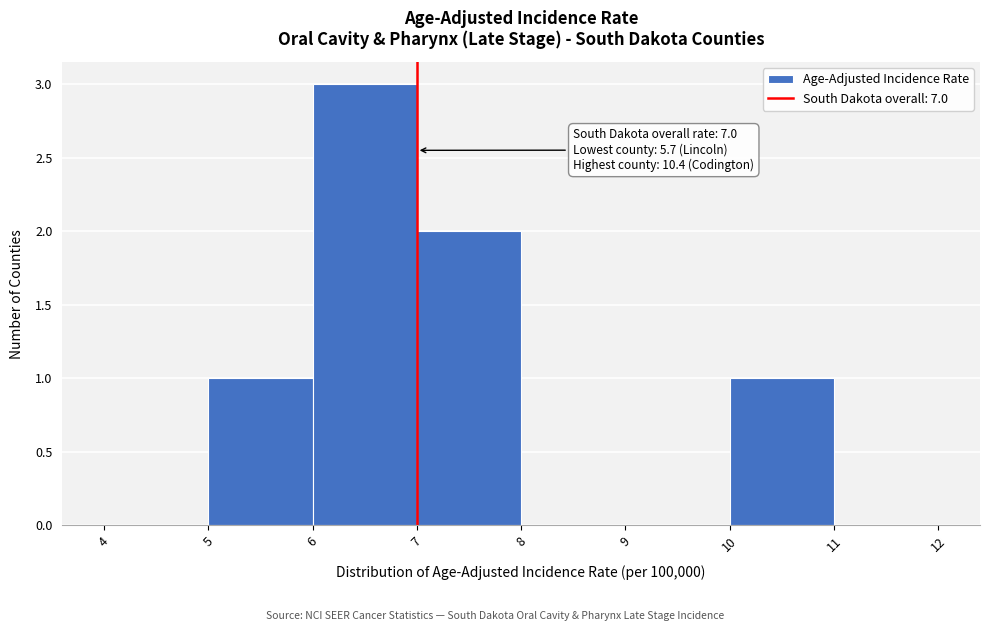

Which range on the x-axis has the tallest bar?

6 to 7